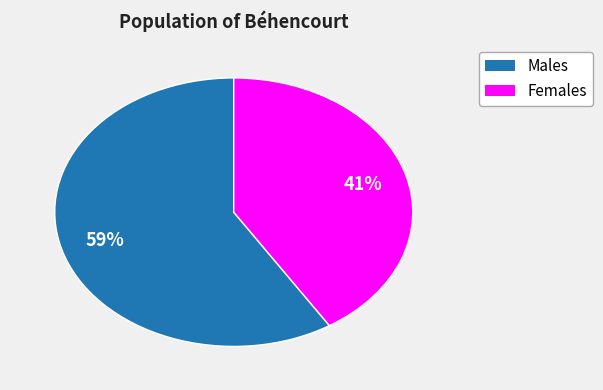

Is there a majority slice in this chart?

Yes